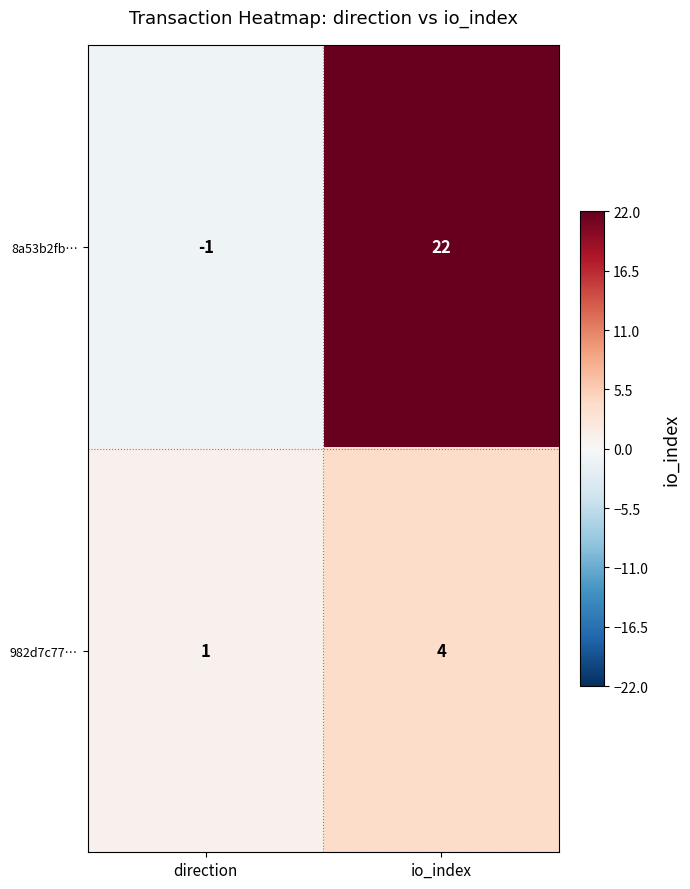

List the series in order of their overall mean, highest first.

8a53b2fb…, 982d7c77…